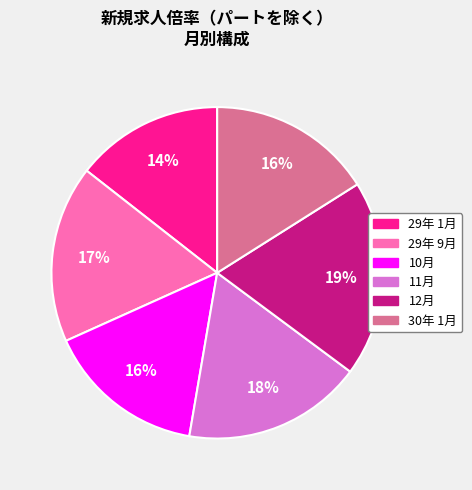

Is there a majority slice in this chart?

No